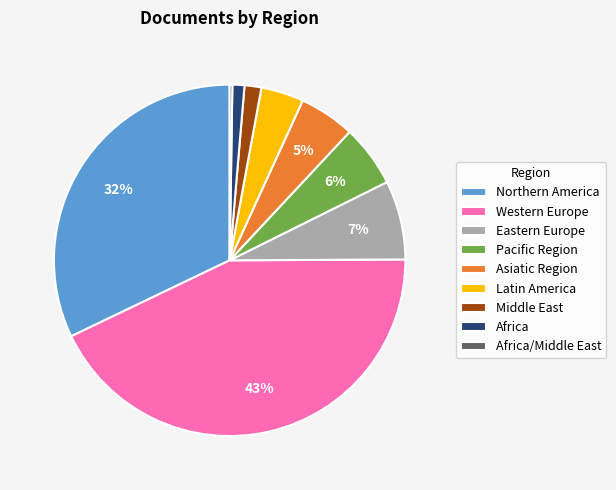

To the nearest percent, what is the average slice percentage?

11%